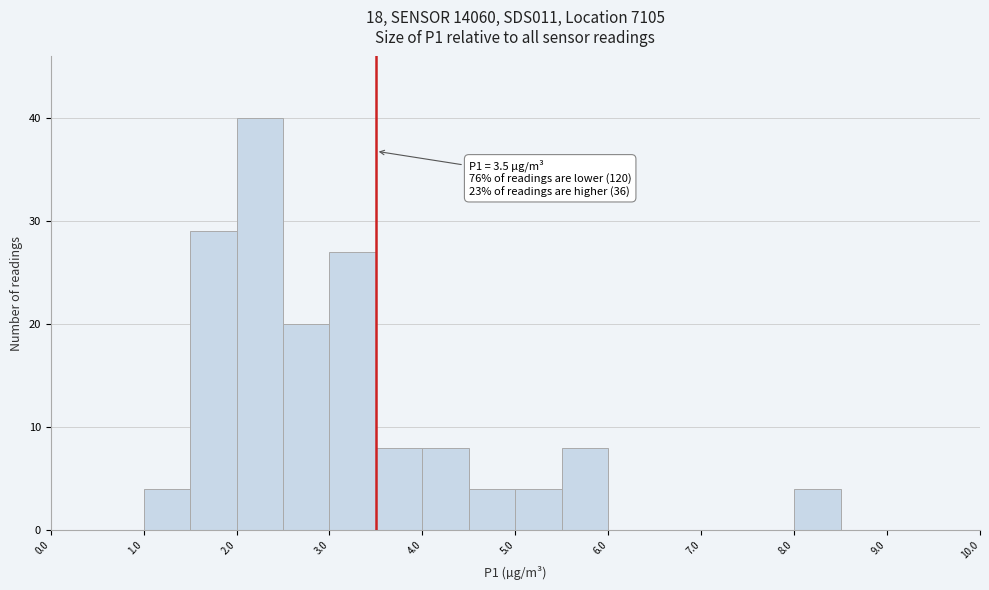

Over which range of the x-axis is the bar tallest?

2.0 to 2.5